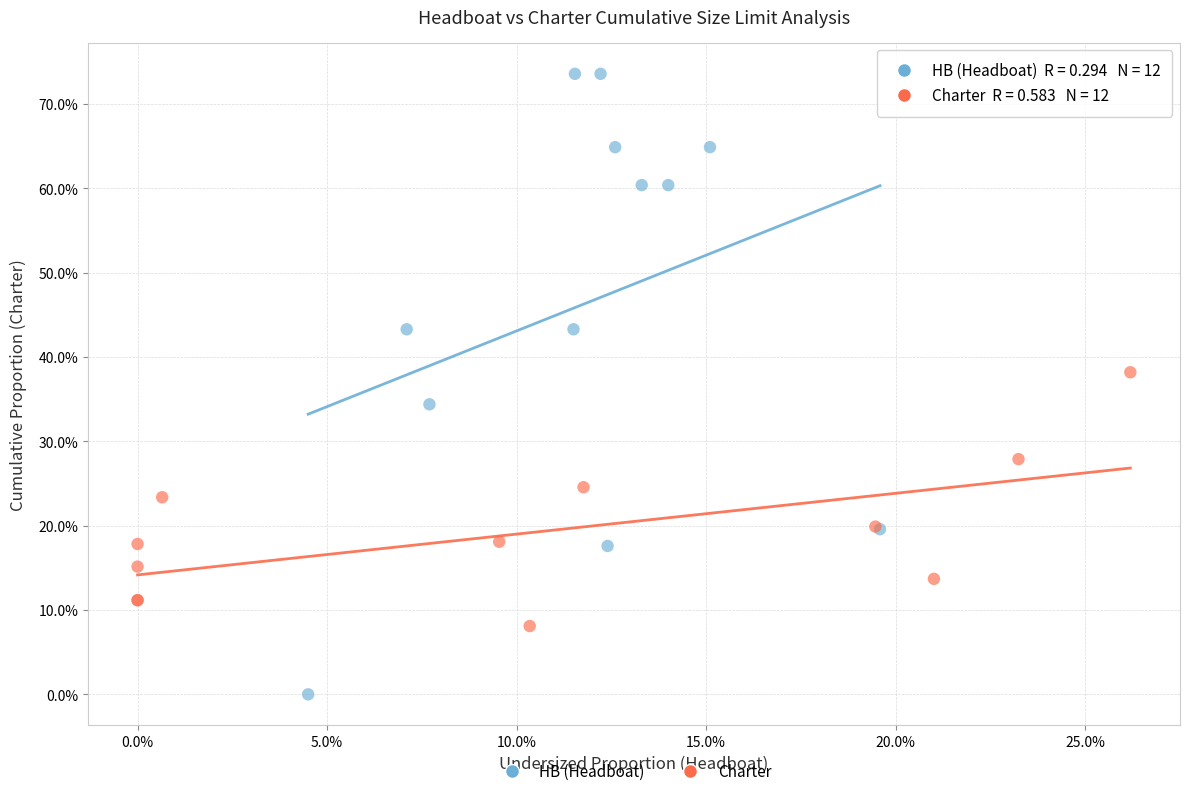

What are all the series names shown in the legend?

HB (Headboat), Charter